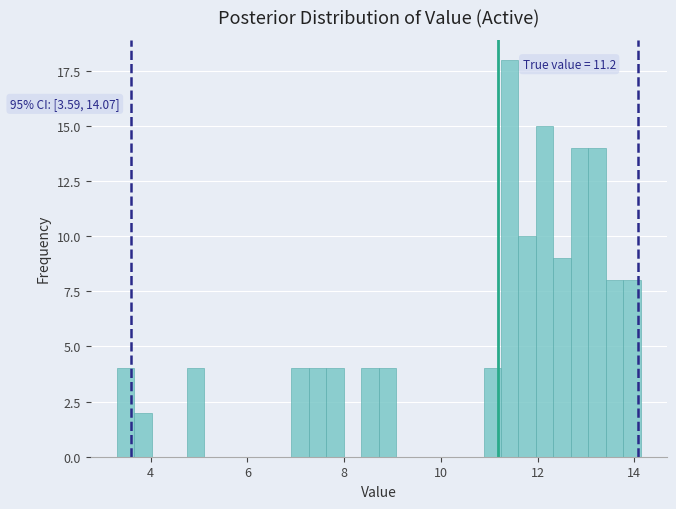

Around what value on the x-axis is the tallest bar? Give the approximate position of its centre, as read against the axis.

11.4